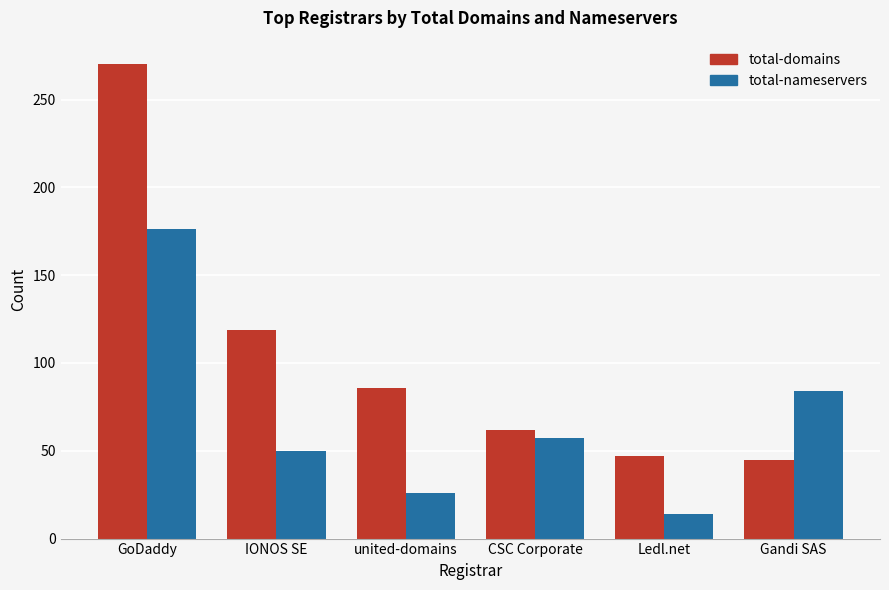

What position from the left is Gandi SAS?

6